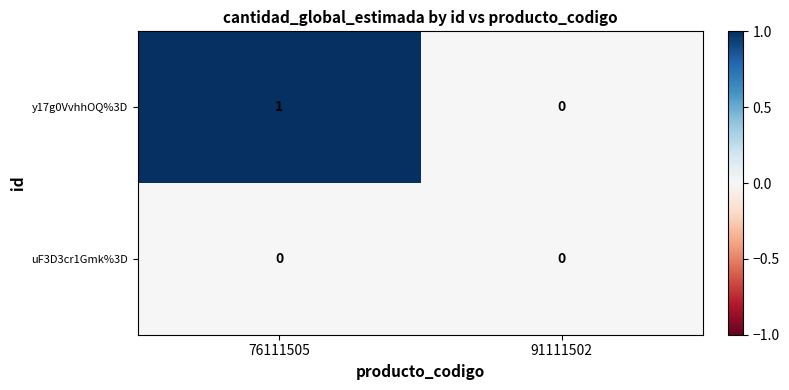

True or false: y17g0VvhhOQ%3D has a value of 1 at 76111505.

True